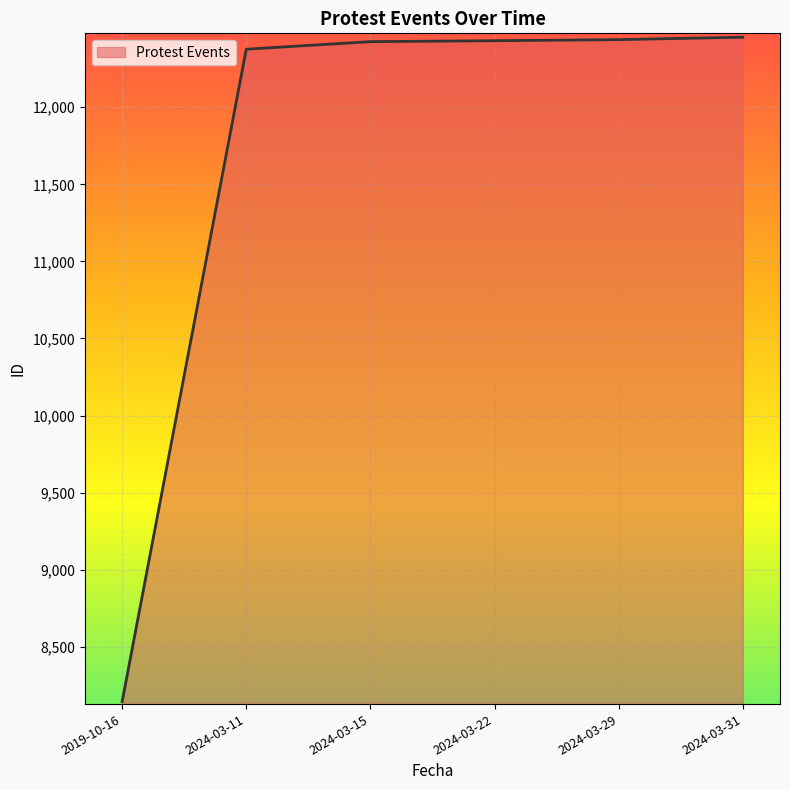

What is the change in value from 2019-10-16 to 2024-03-29?

+4295